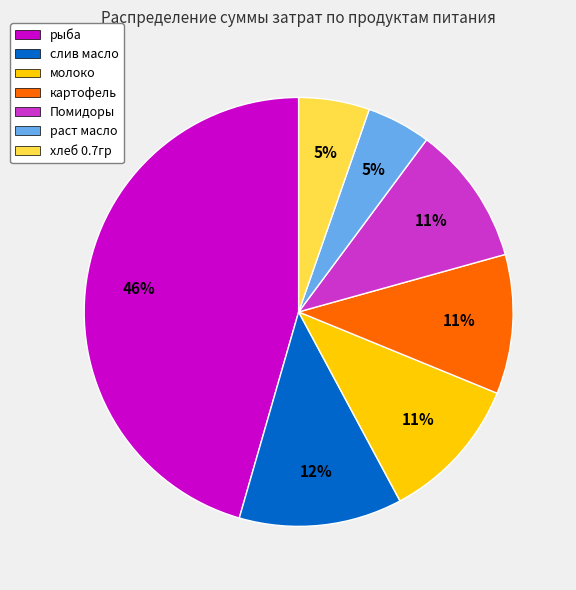

To the nearest percent, what portion does Помидоры represent?

11%